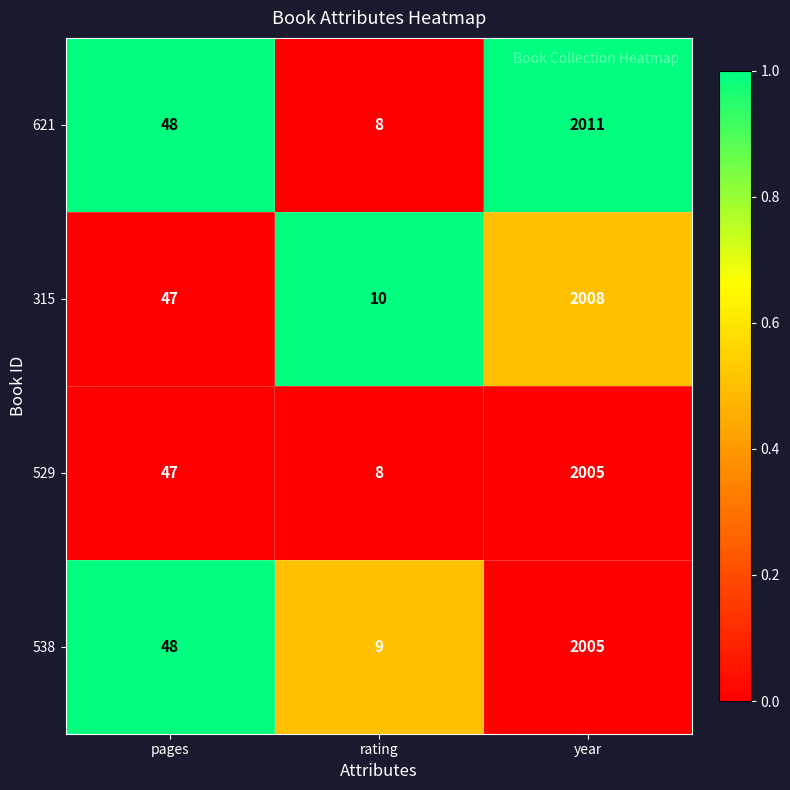

What is the difference between the maximum and minimum values in the 538 series?

1996